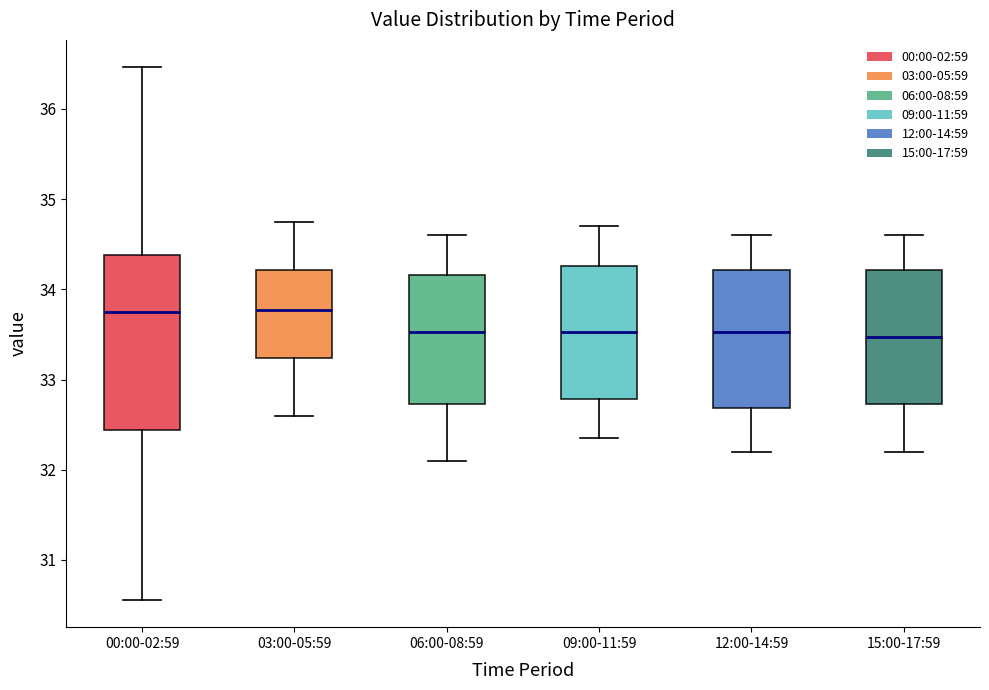

Which box is the tallest, from its lower edge to its upper edge?

00:00-02:59